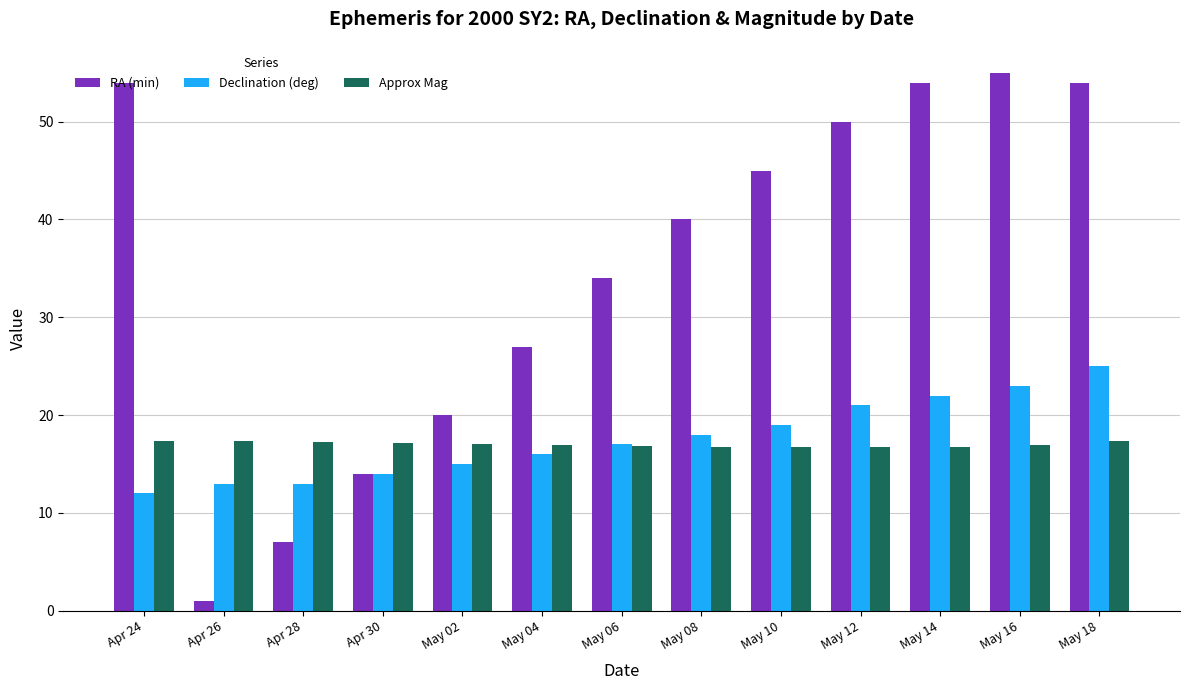

Is the value of RA (min) at Apr 30 greater than the value of Declination (deg) at May 08?

No